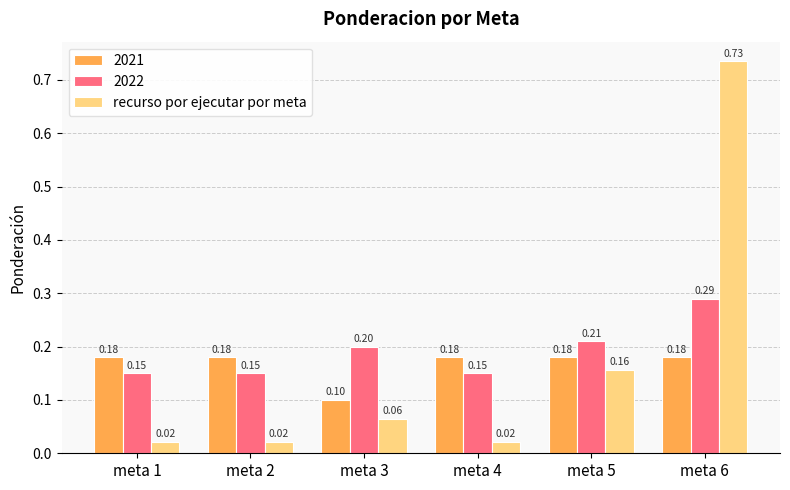

Which series has the largest total across all categories?

2022